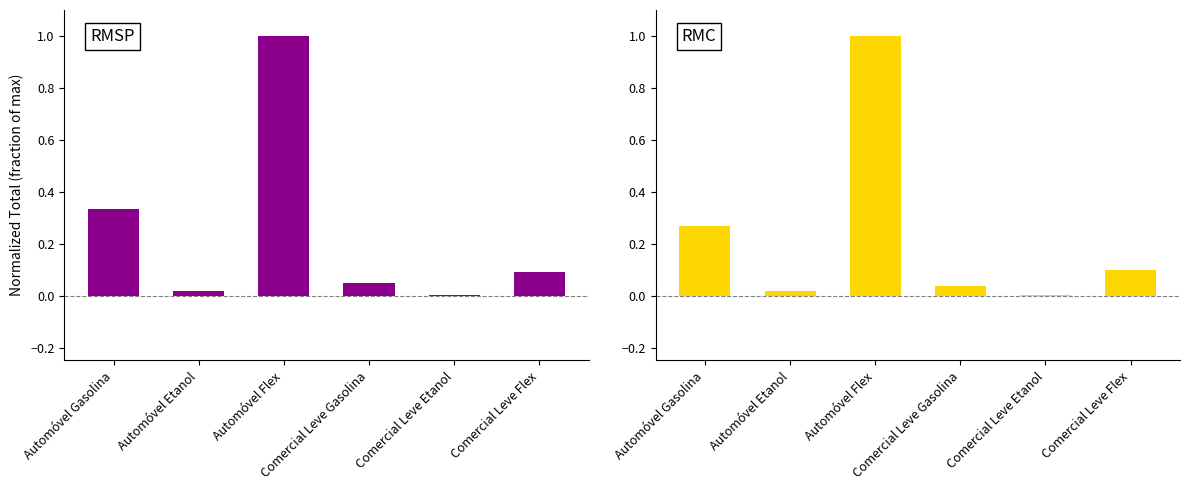

At which label is RMC closest to 0?

Comercial Leve Etanol